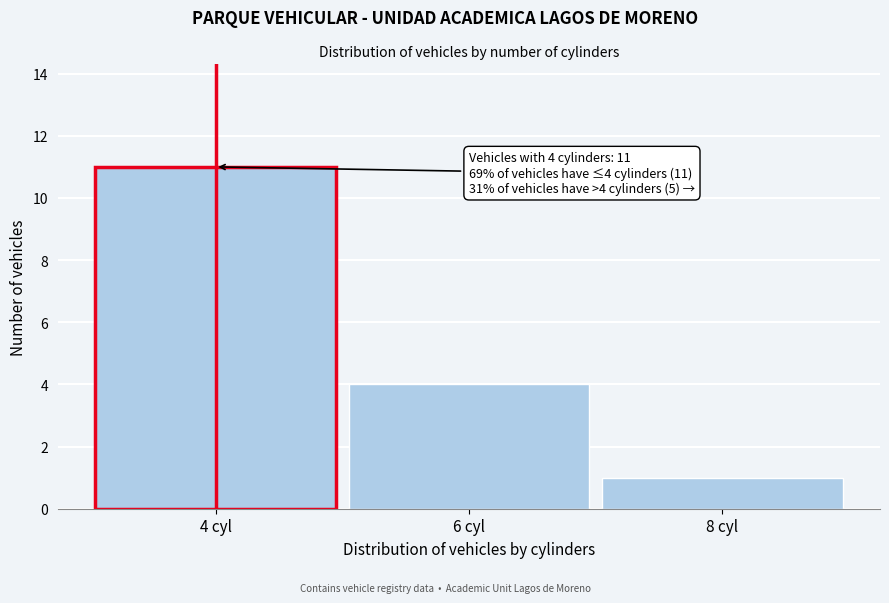

Over which range of the x-axis is the bar tallest?

3 to 5